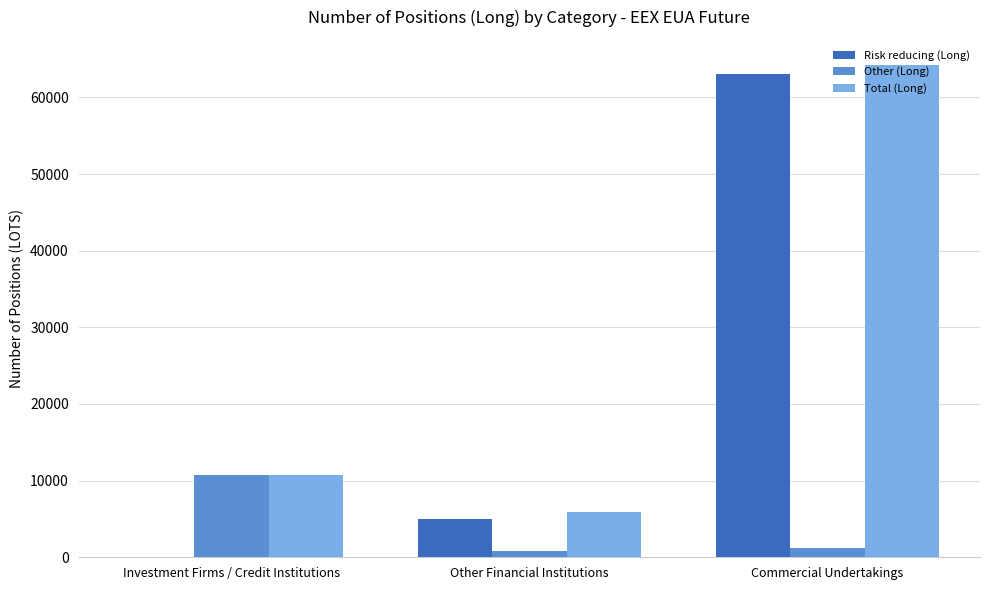

Which series has the largest total across all categories?

Total (Long)